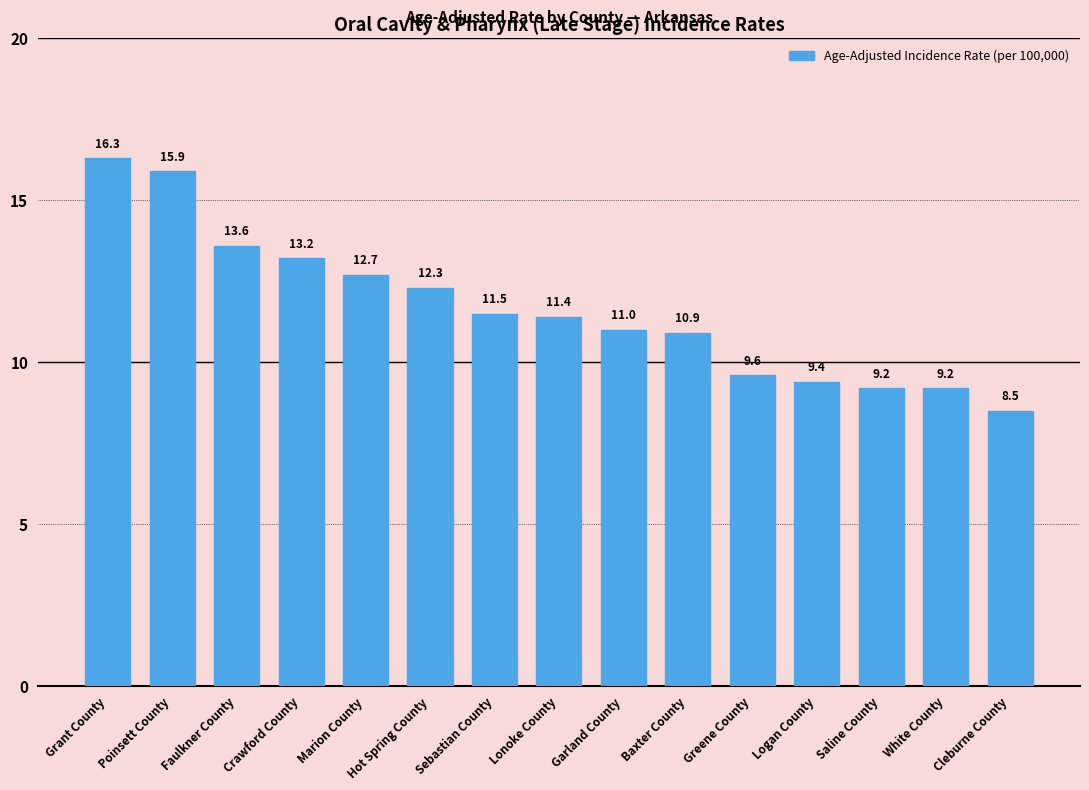

Does the chart contain any negative values?

No